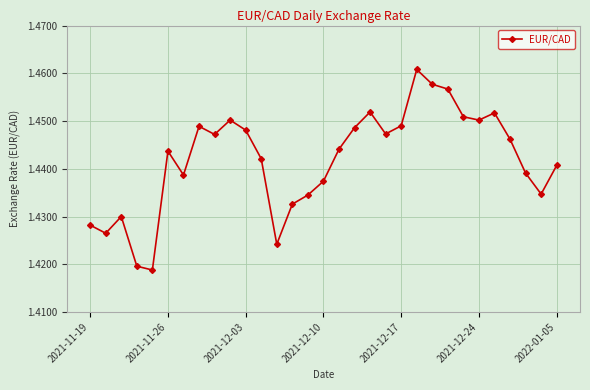

How many interior local valleys (lower than both neighbors) does the data have?

8